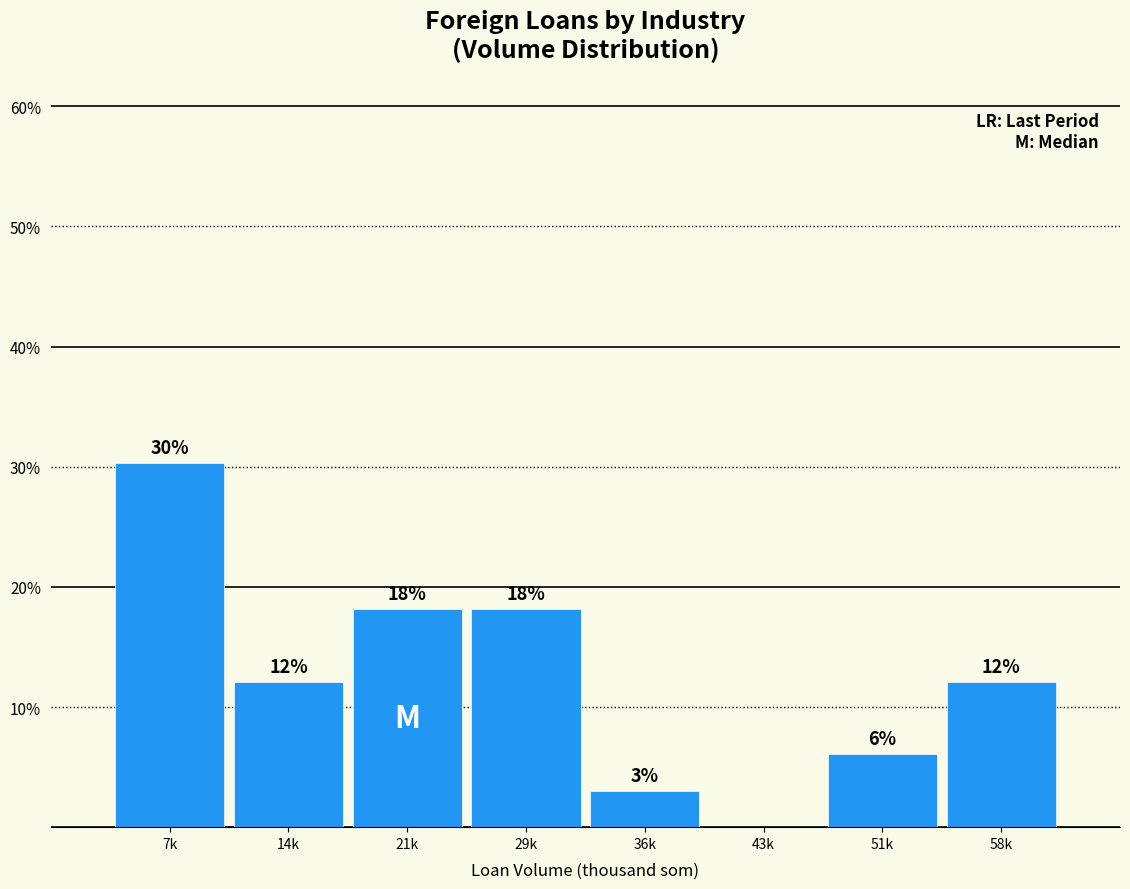

Are the bars horizontal?

No